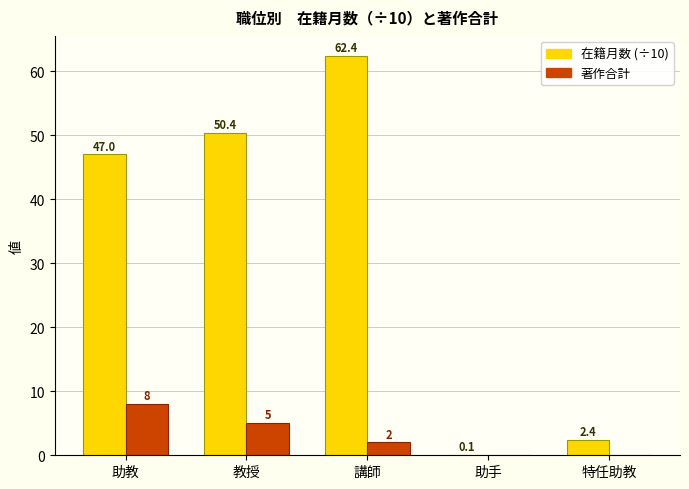

At which category does the chart reach its peak across all series?

講師